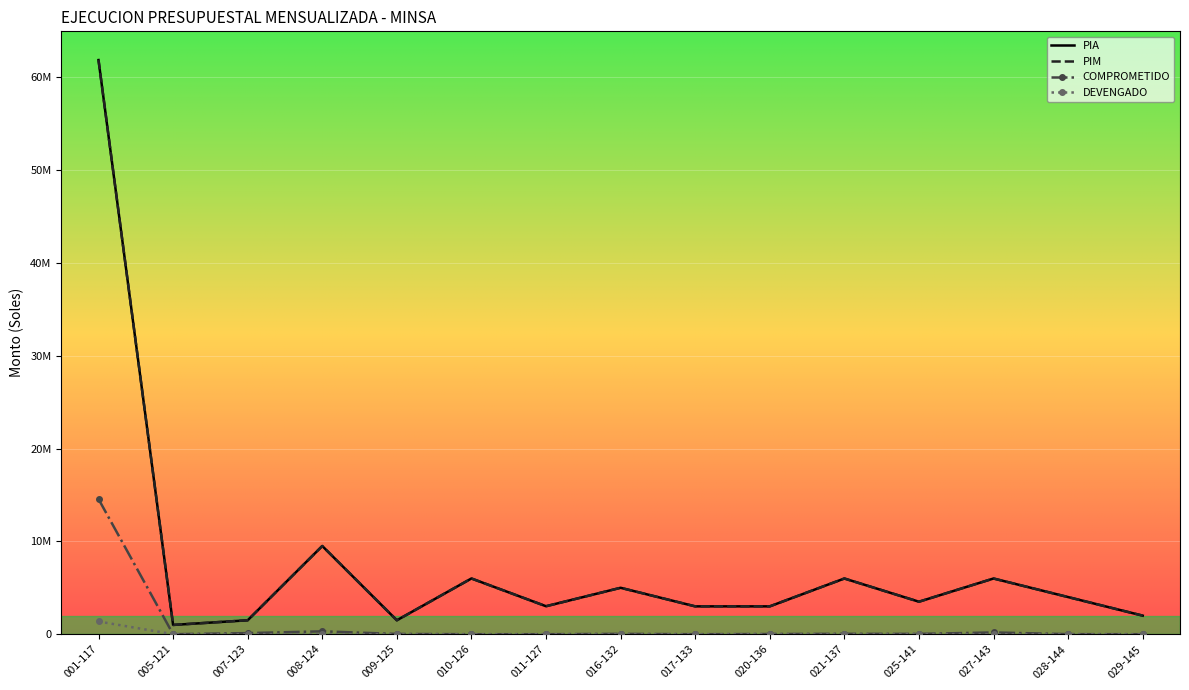

True or false: PIA and COMPROMETIDO intersect in this chart.

False